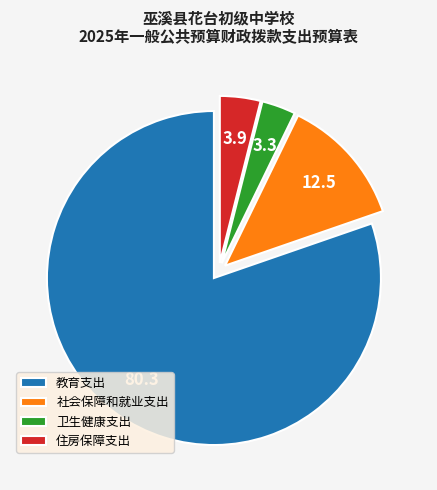

Which category has the biggest portion of the pie?

教育支出